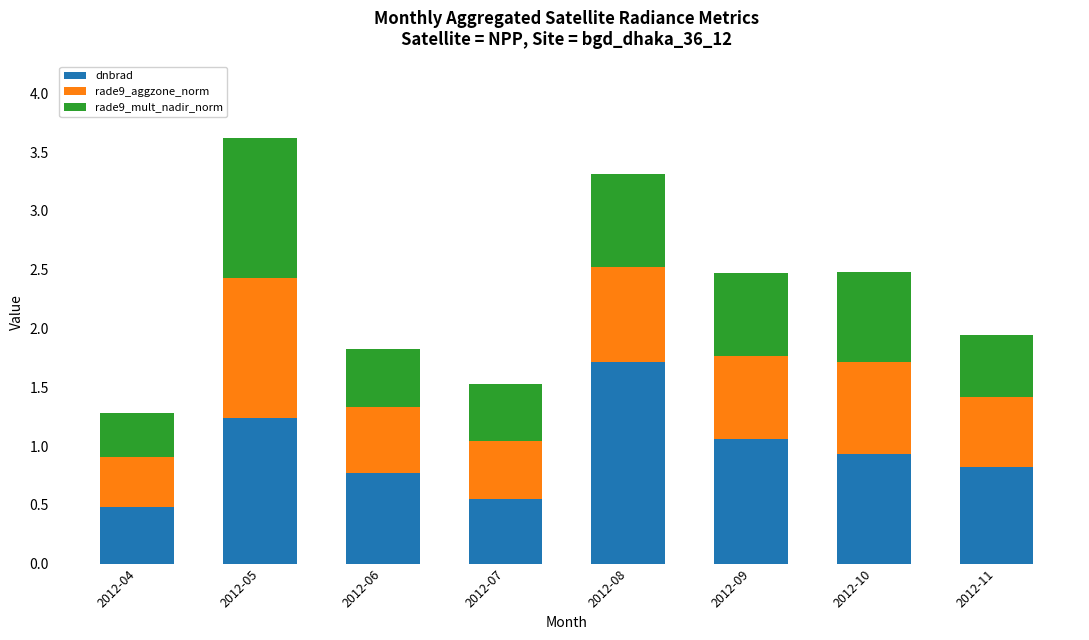

The value of dnbrad at 2012-09 is 1.1. True or false?

True